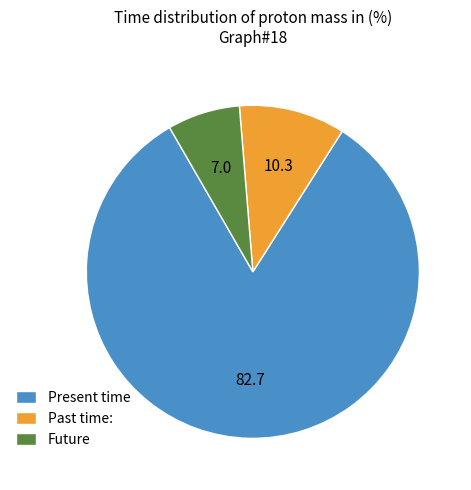

Which has a higher value, Future or Past time:?

Past time: